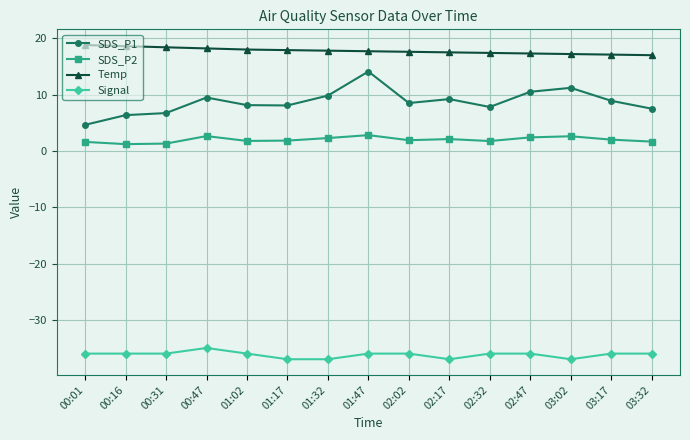

True or false: Signal and Temp cross at least once.

False